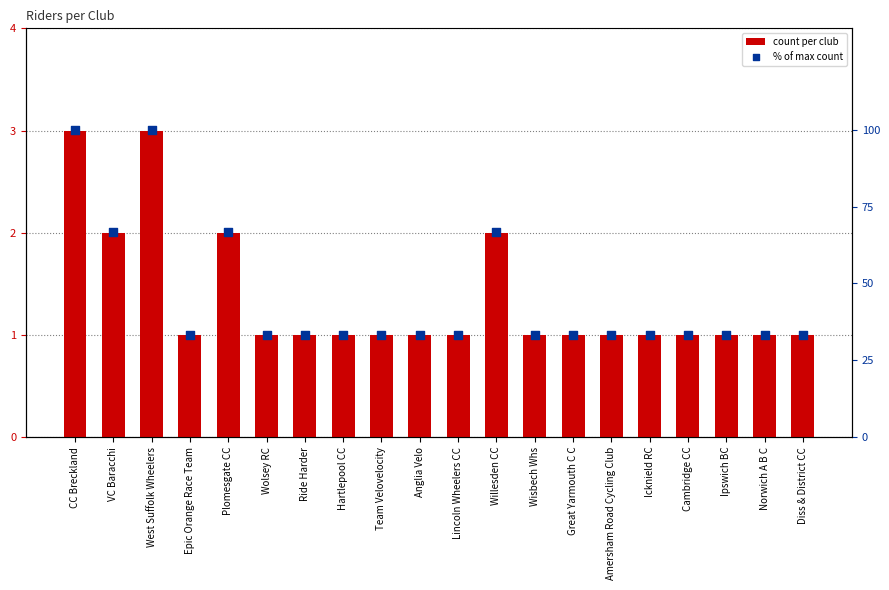

Which series has the largest Y range (max minus min)?

% of max count